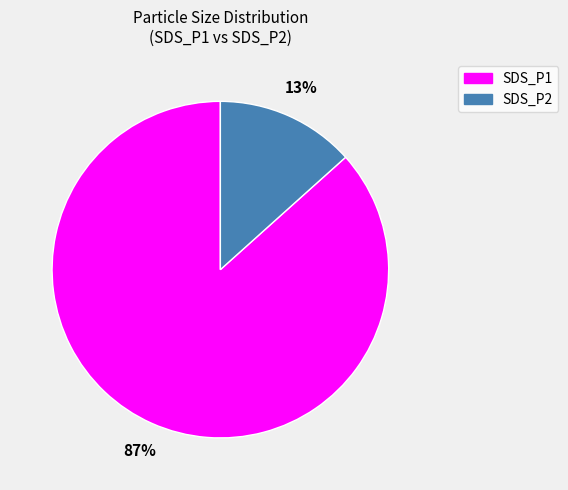

True or false: SDS_P2 accounts for 1% of the total.

False